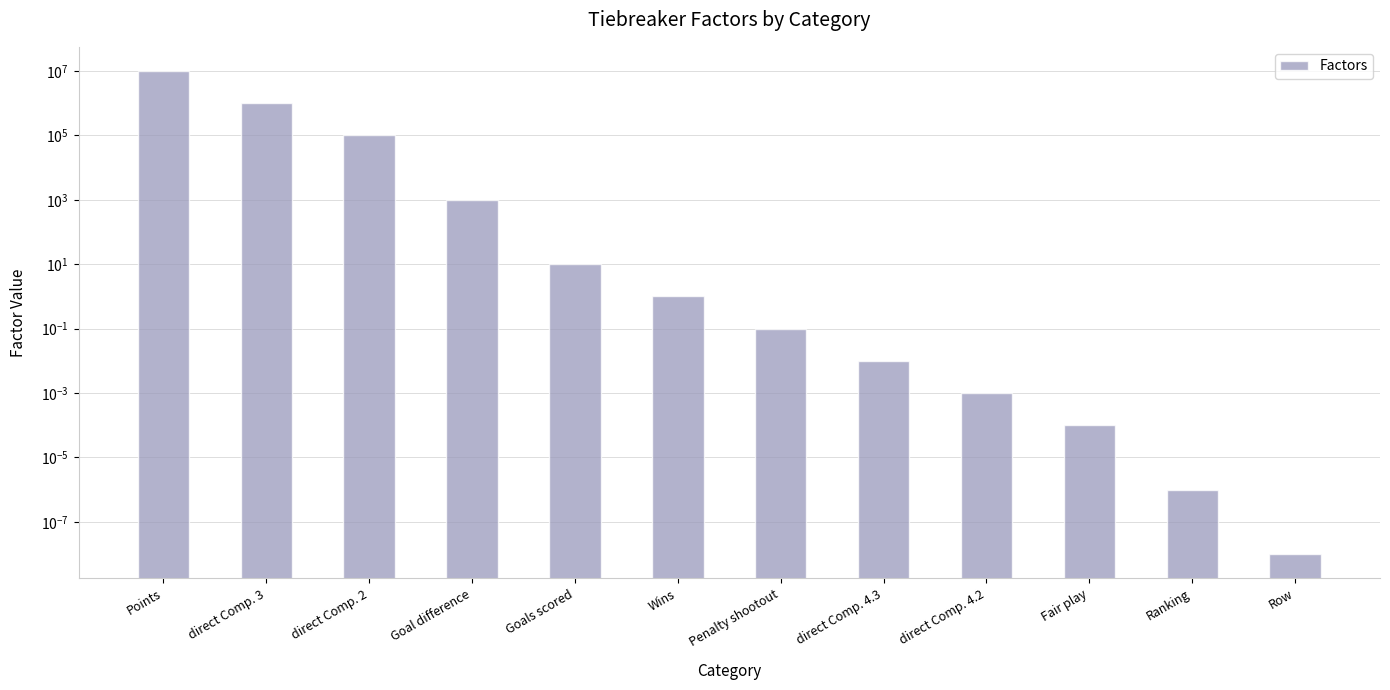

What is the label of the 3rd bar from the left?

direct Comp. 2